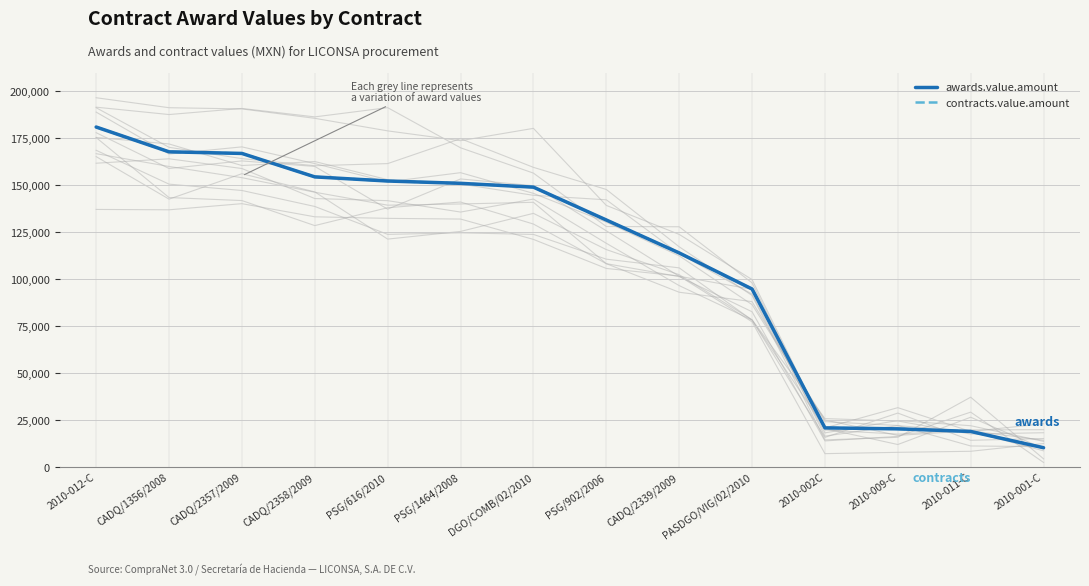

At how many categories does at least one series exceed 38009?

10